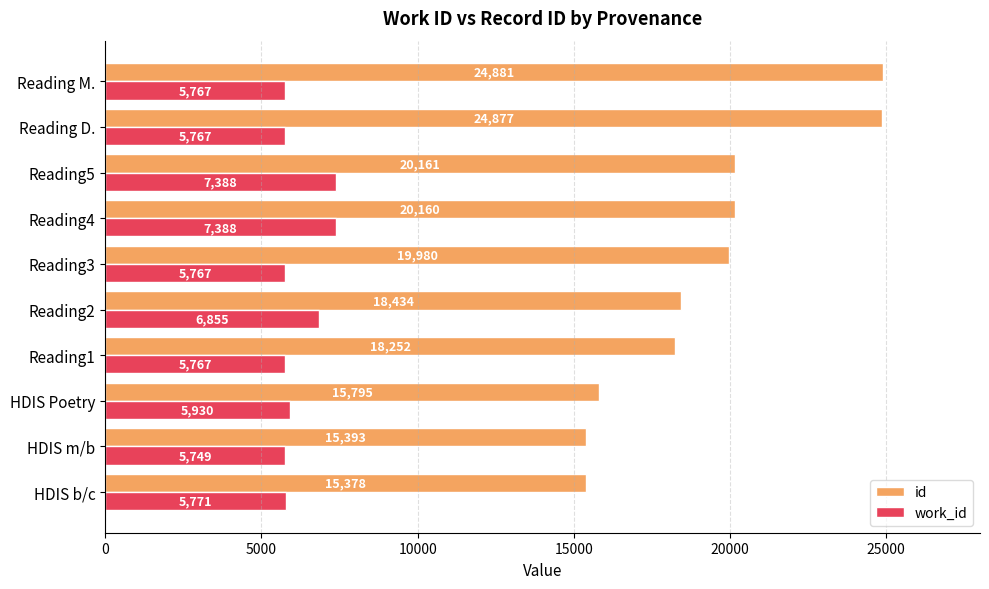

What is the approximate value of id at Reading D., to the nearest 50?

24900